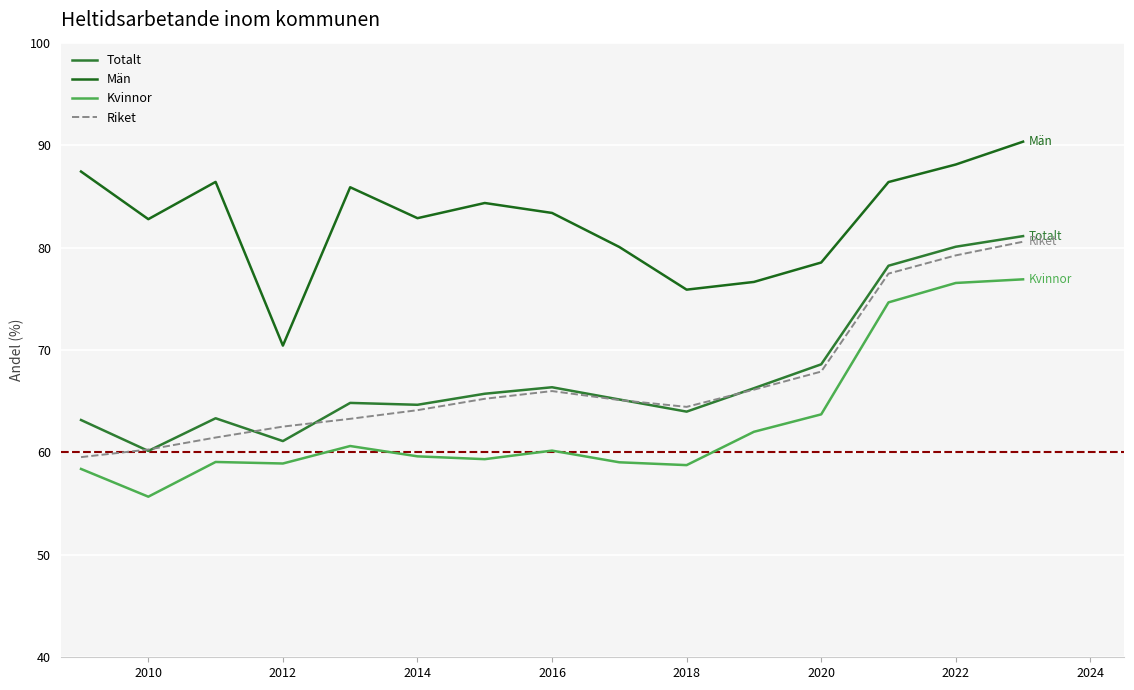

What are all the series names shown in the legend?

Totalt, Män, Kvinnor, Riket